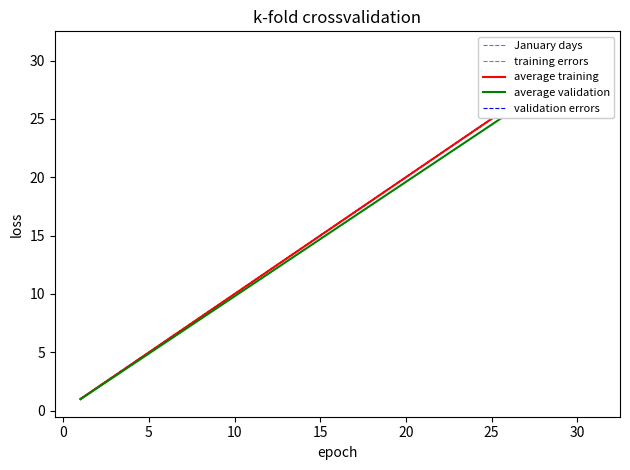

Which category has the highest value across all series?

30